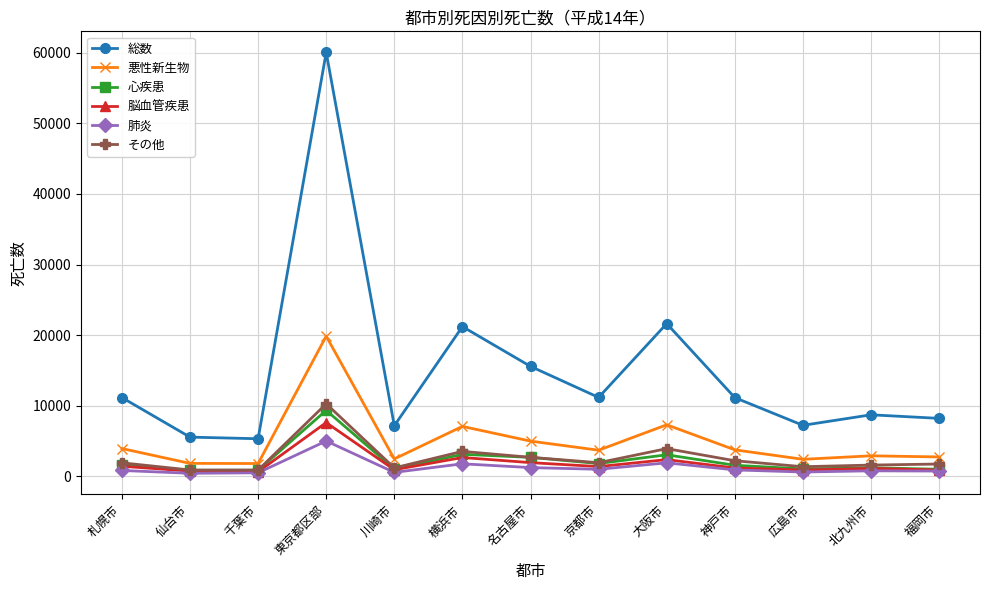

True or false: 総数 and 心疾患 intersect in this chart.

False